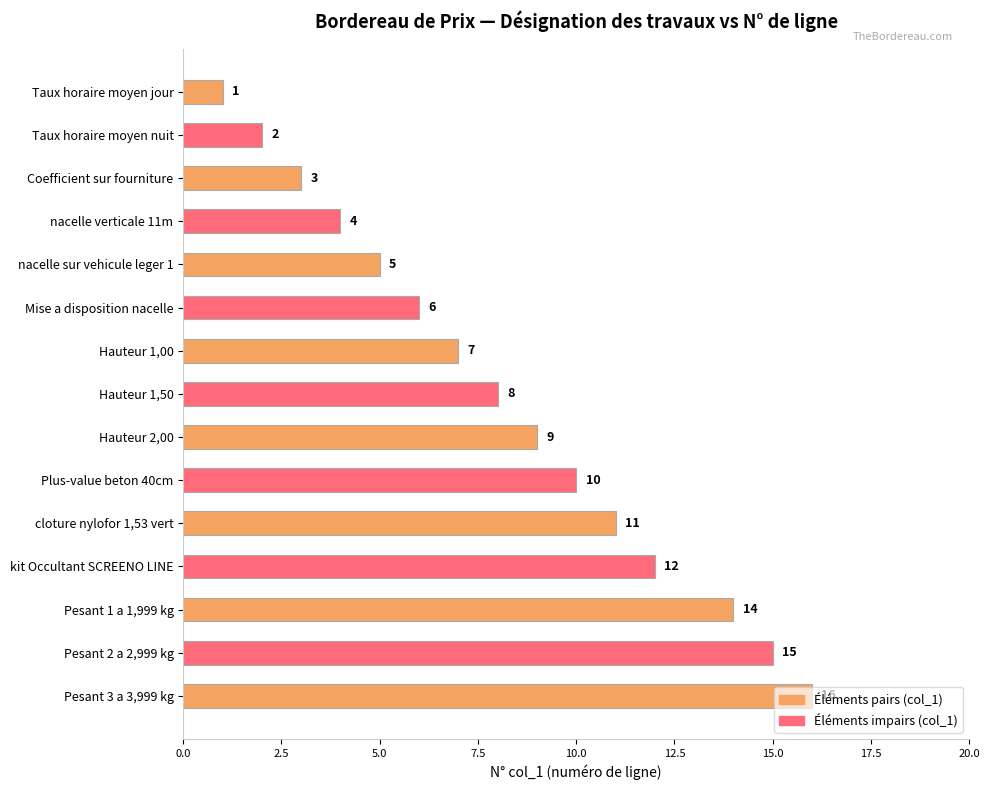

Where is the data nearest to the value 8?

Hauteur 1,50